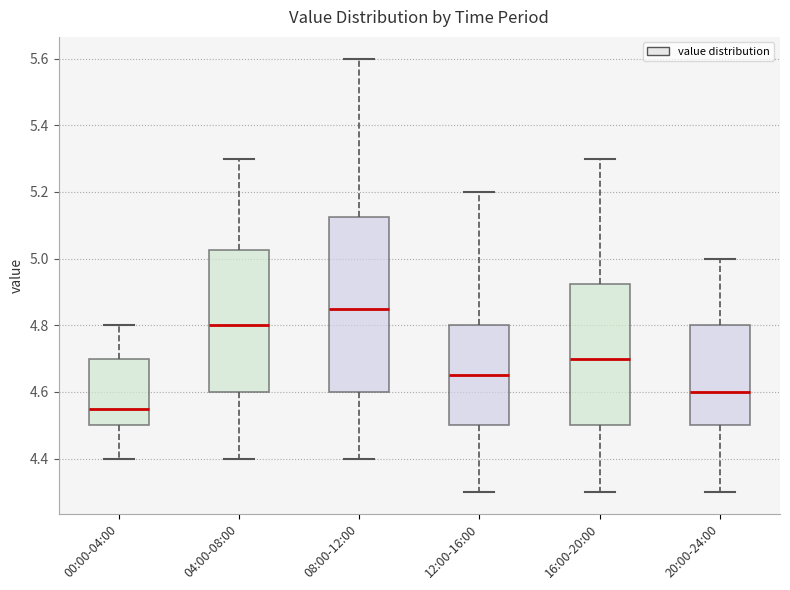

Comparing the boxes themselves (not the whiskers), which one is the tallest?

08:00-12:00